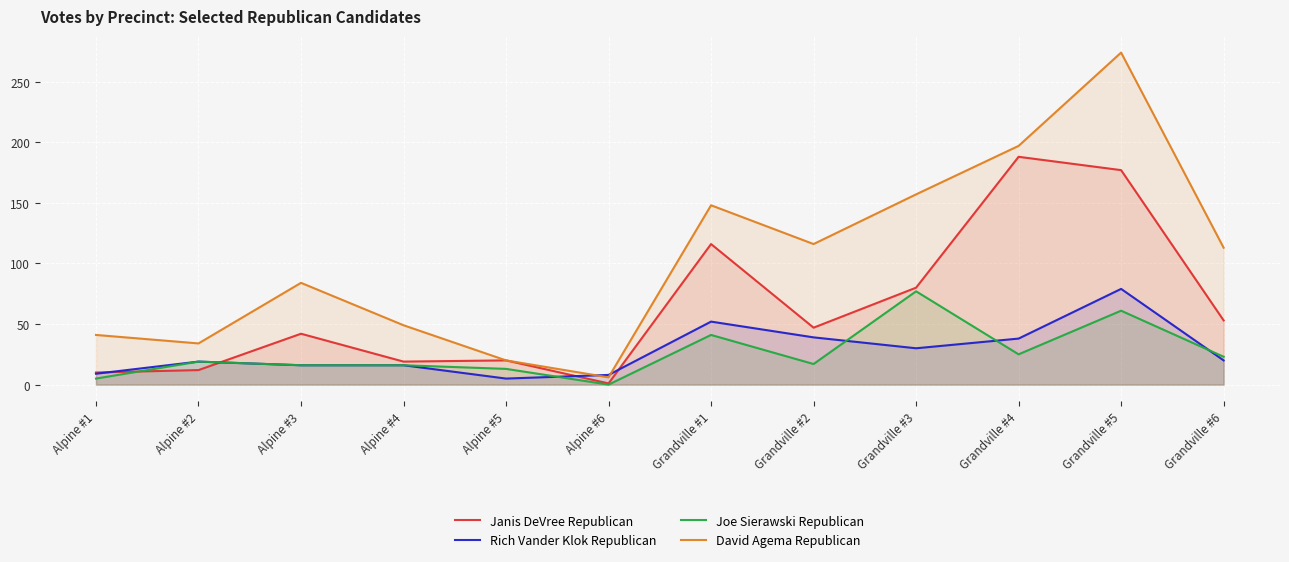

Where does the David Agema Republican series first go above 113?

Grandville #1